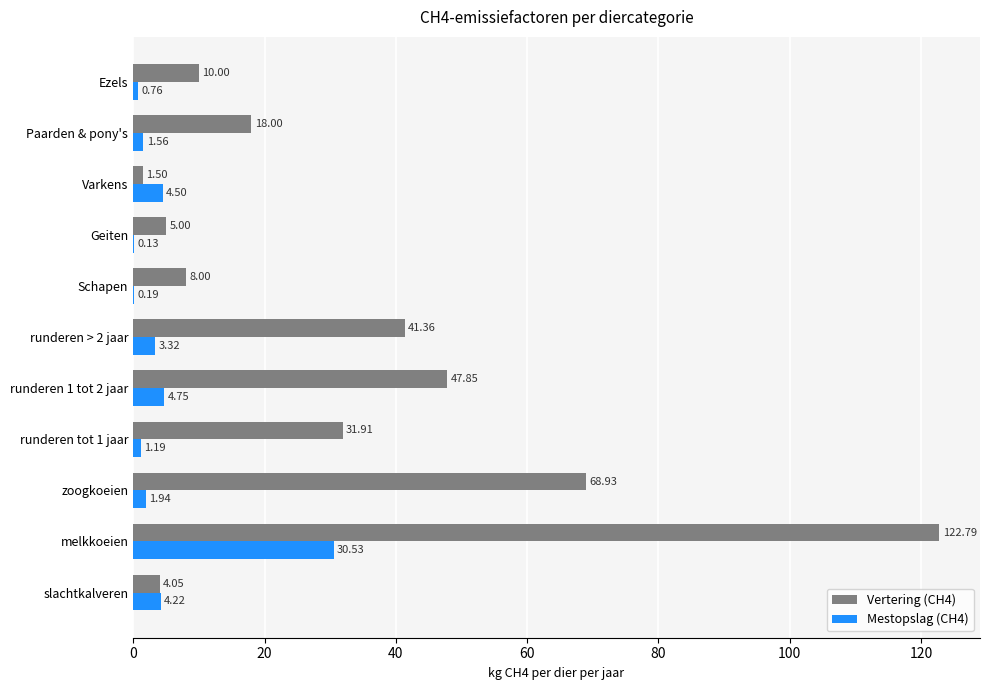

What is the total value across all series at runderen tot 1 jaar?

33.1